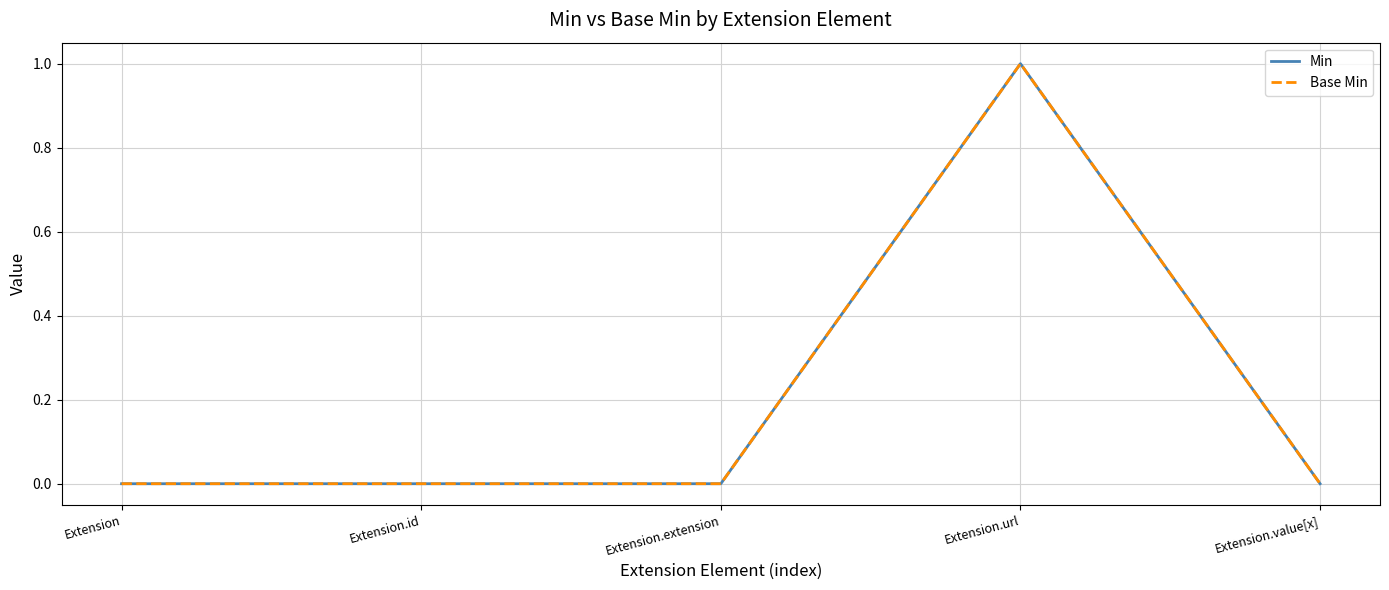

True or false: Min and Base Min cross at least once.

False